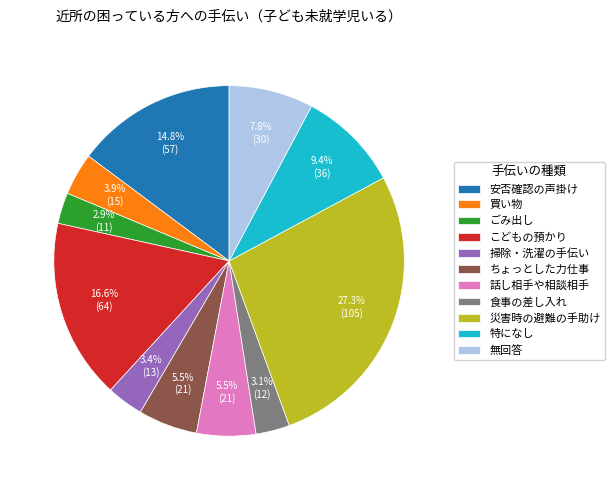

What percentage is the 掃除・洗濯の手伝い slice, to the nearest percent?

3%